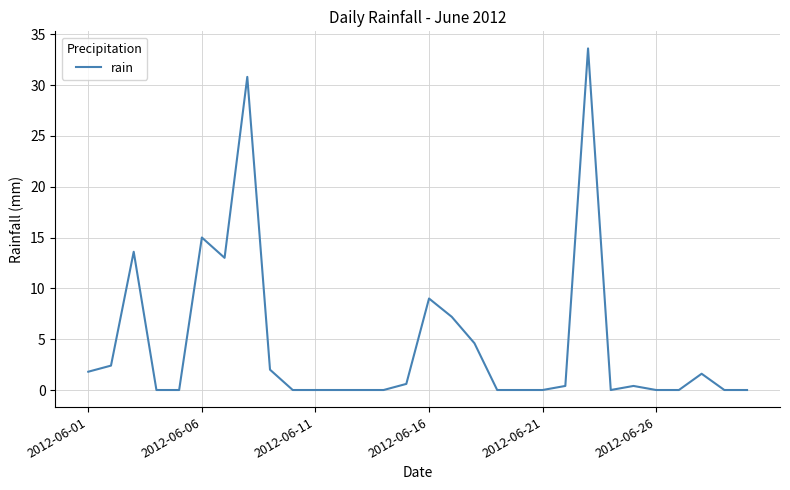

What is the maximum value shown in the chart?

33.6